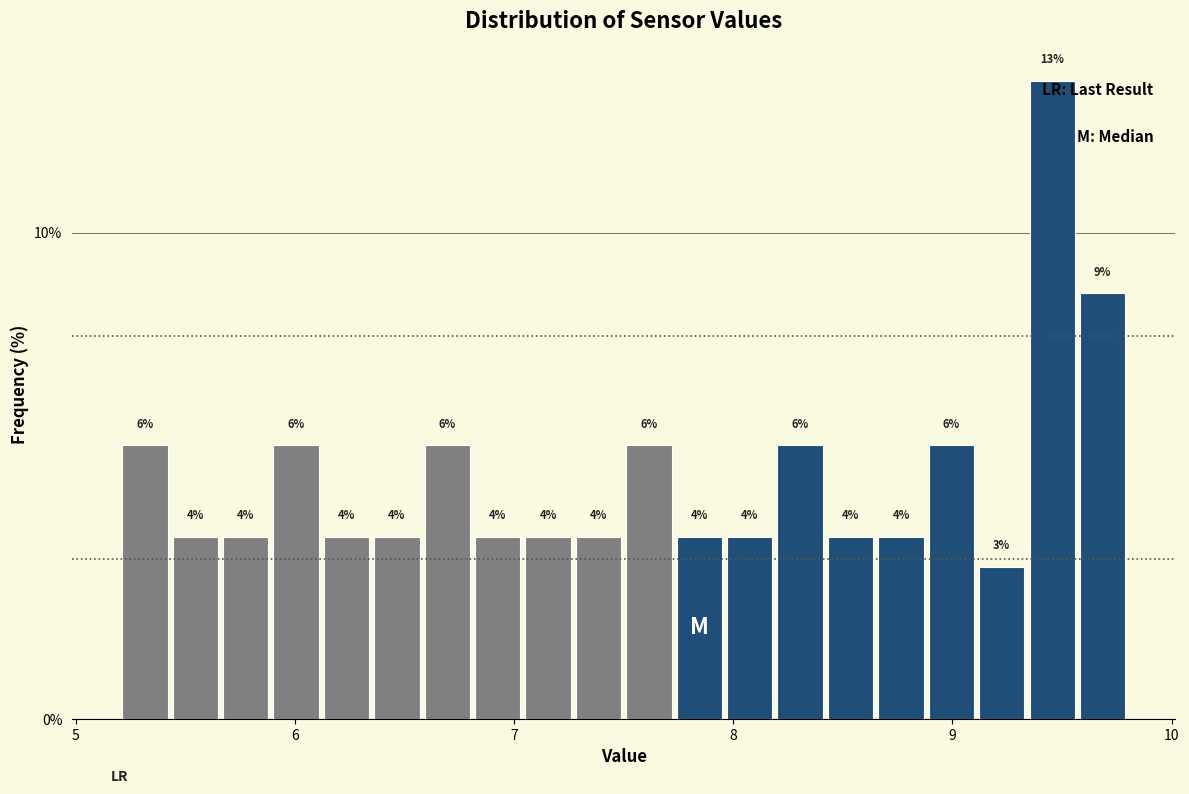

Read against the x-axis, roughly where is the centre of the tallest bar?

9.5